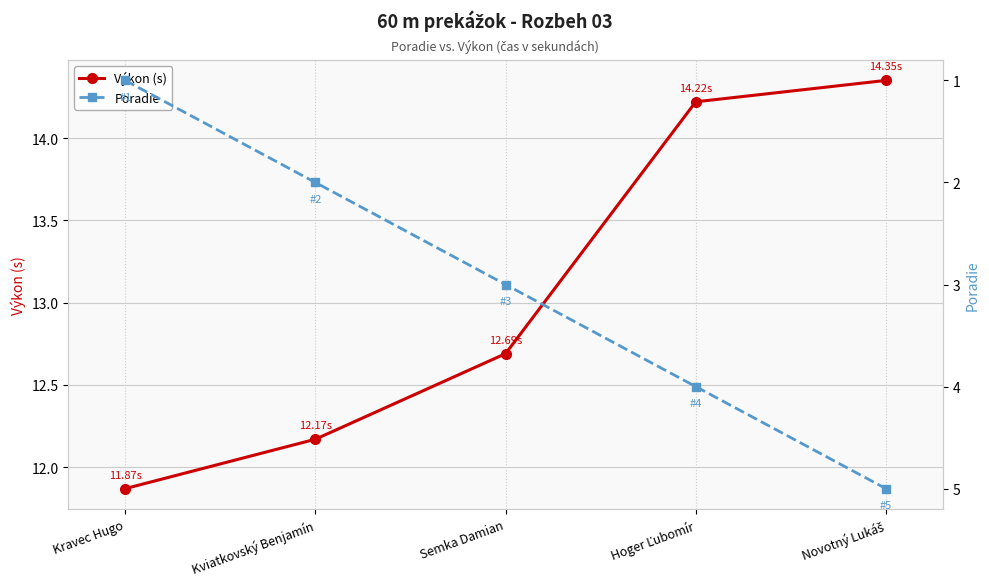

Is the value of Výkon (s) at Novotný Lukáš greater than the value of Poradie at Kviatkovský Benjamín?

Yes